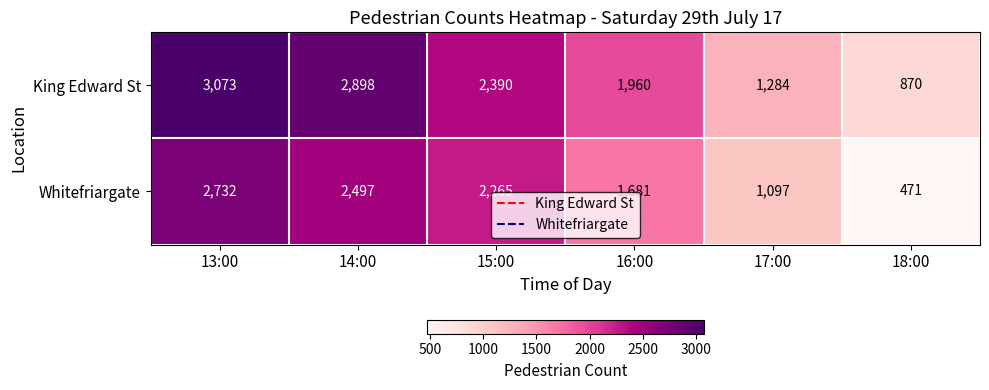

Reading left to right, what are all the values shown in this chart?

King Edward St: 13:00=3073	14:00=2898	15:00=2390	16:00=1960	17:00=1284	18:00=870
Whitefriargate: 13:00=2732	14:00=2497	15:00=2265	16:00=1681	17:00=1097	18:00=471